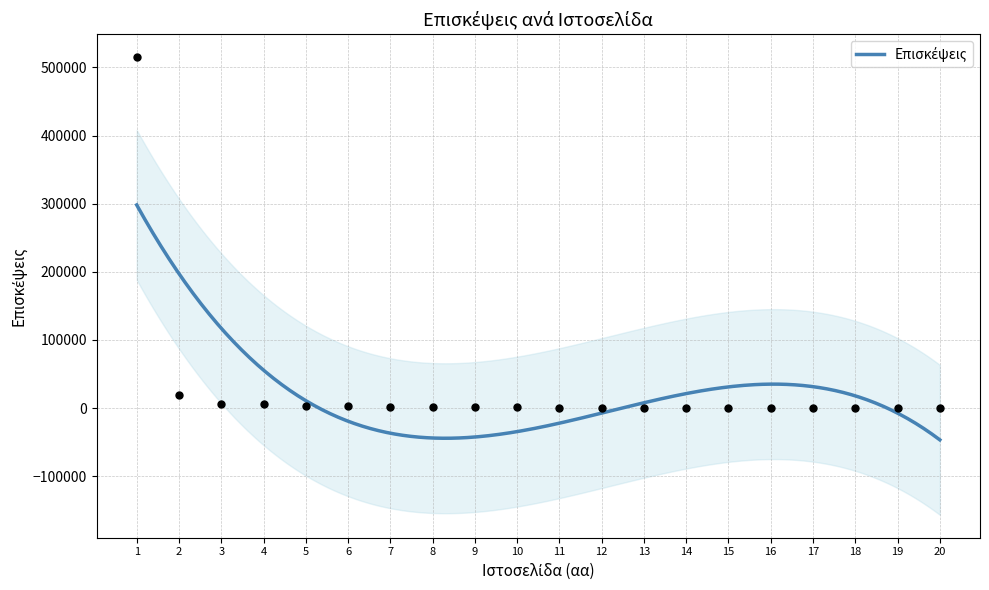

What is the change in value from 6 to 11?

-1859